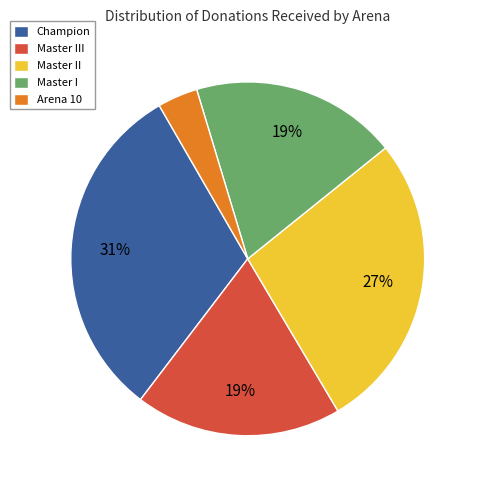

Is there a majority slice in this chart?

No